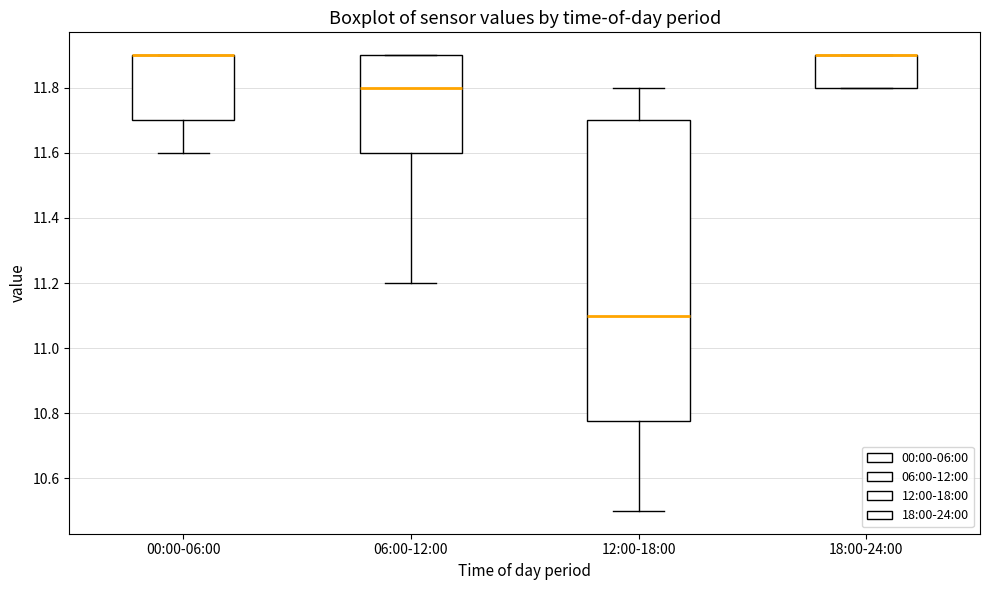

Reading left to right, transcribe this box plot: for each box, give where its median line is, the range the box spans, and where its two whiskers end, as read against the y-axis. The values are not printed on the chart, so give them approximately, as read against the axis.

00:00-06:00: median 11.90 (drawn on the box's upper edge), box 11.70 to 11.90, whiskers 11.60 to 11.90
06:00-12:00: median 11.80, box 11.60 to 11.90, whiskers 11.20 to 11.90
12:00-18:00: median 11.10, box 10.78 to 11.70, whiskers 10.50 to 11.80
18:00-24:00: median 11.90 (drawn on the box's upper edge), box 11.80 to 11.90, whiskers 11.80 to 11.90